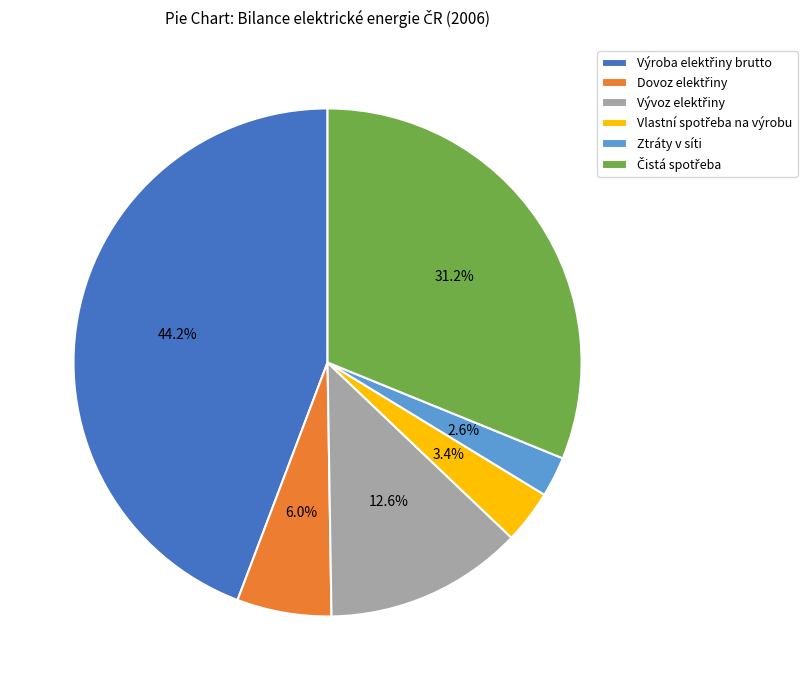

What is the smallest slice in the pie chart?

Ztráty v síti